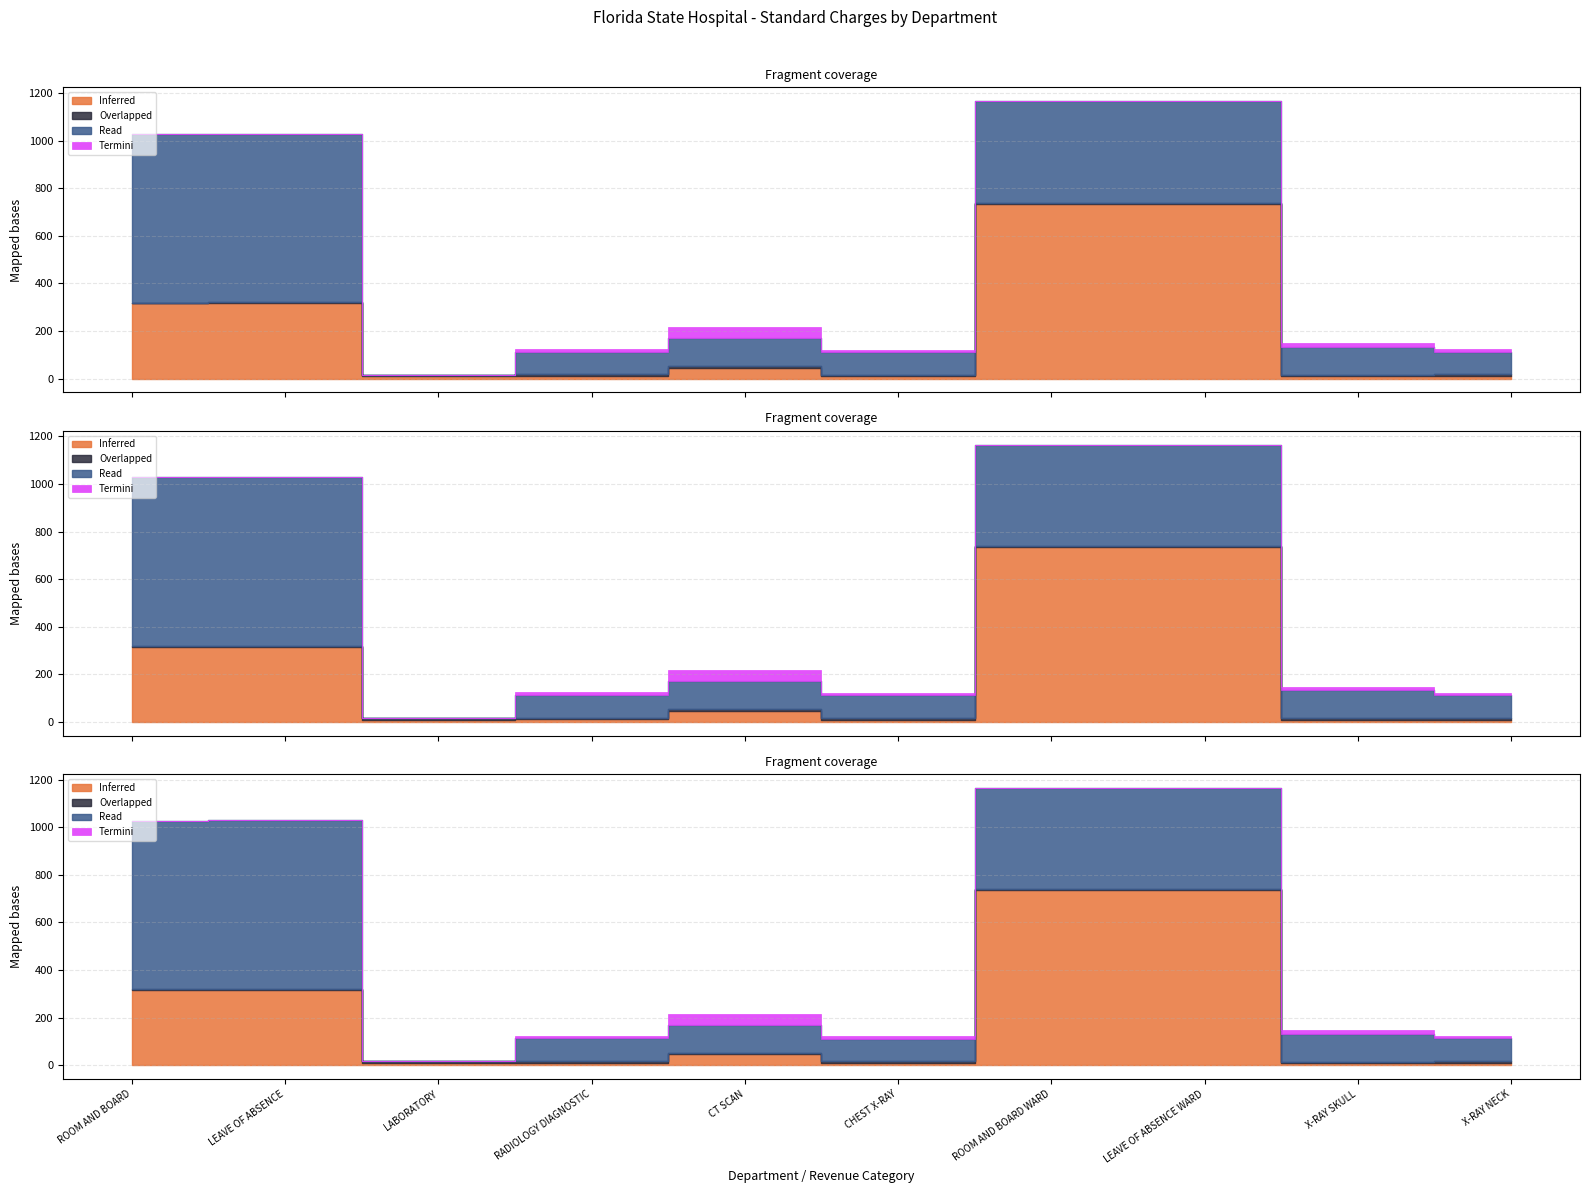

Does the chart display data point markers on the line(s)?

No